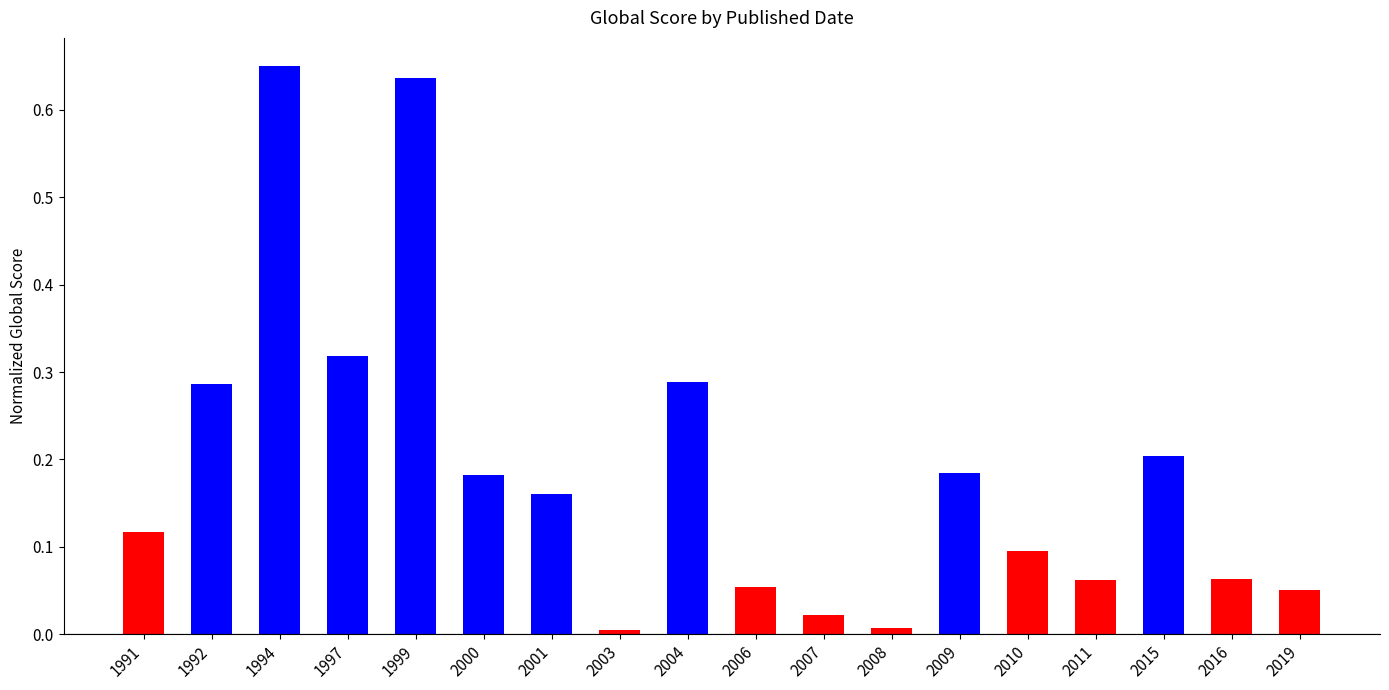

What is the sum of the values at 2004 and 2009?

0.5